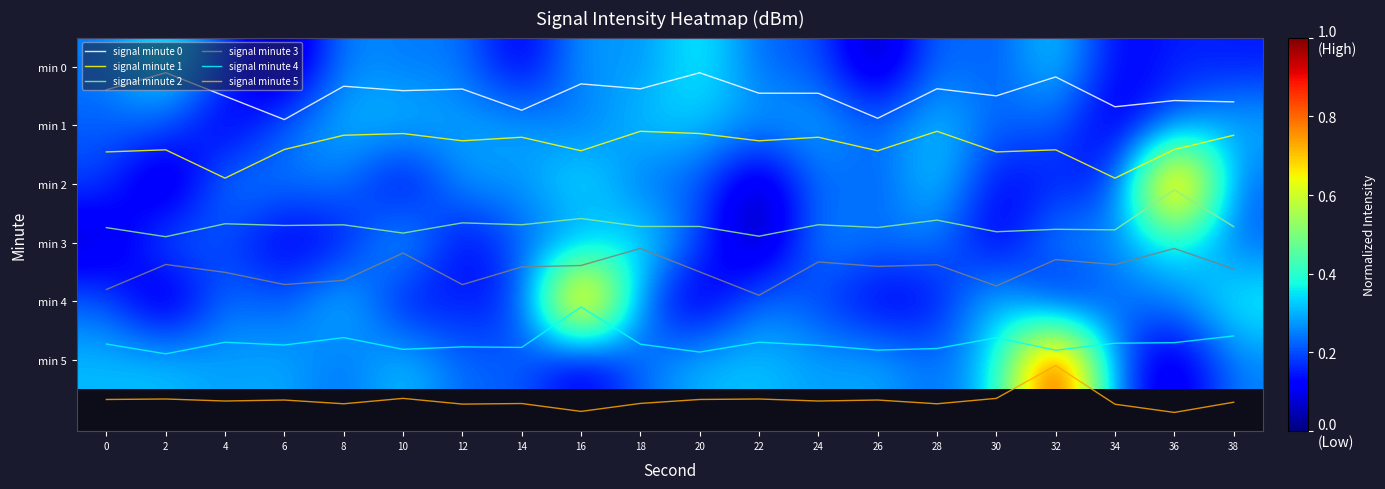

What is the difference between the second highest and minimum values in the signal minute 1 series?

0.8